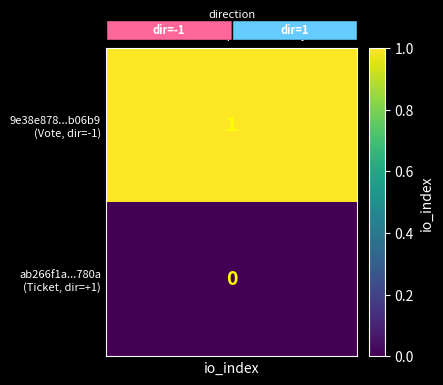

Reading right to left, extract all data points from this chart.

9e38e878428b2e81fab57547cf34fa78d4b06b9: 1	-1
ab266f1add10aa77cb3487a78ce096a25d6780a: 0	1